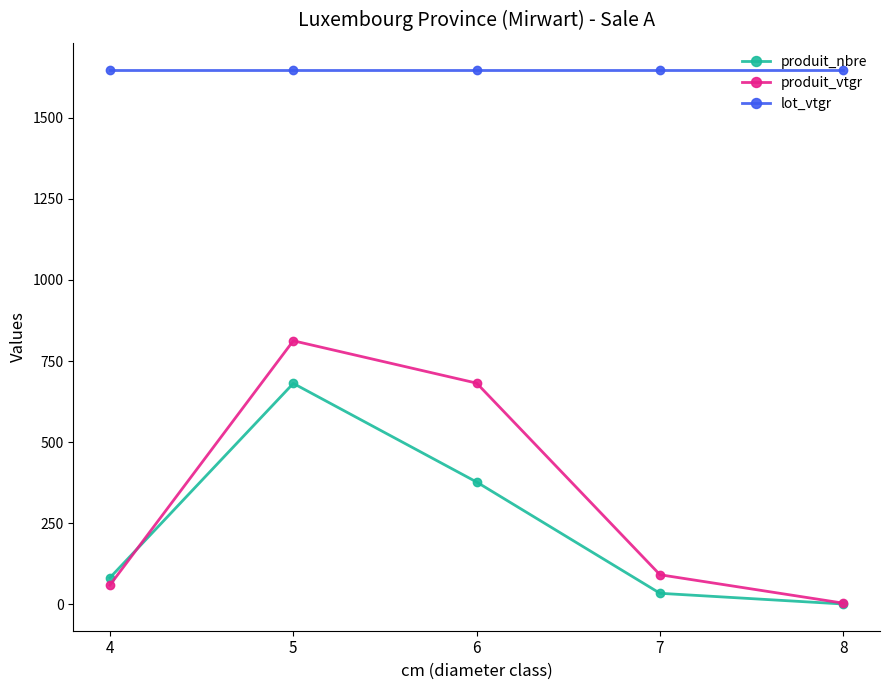

What is the maximum value for lot_vtgr?

1648.6